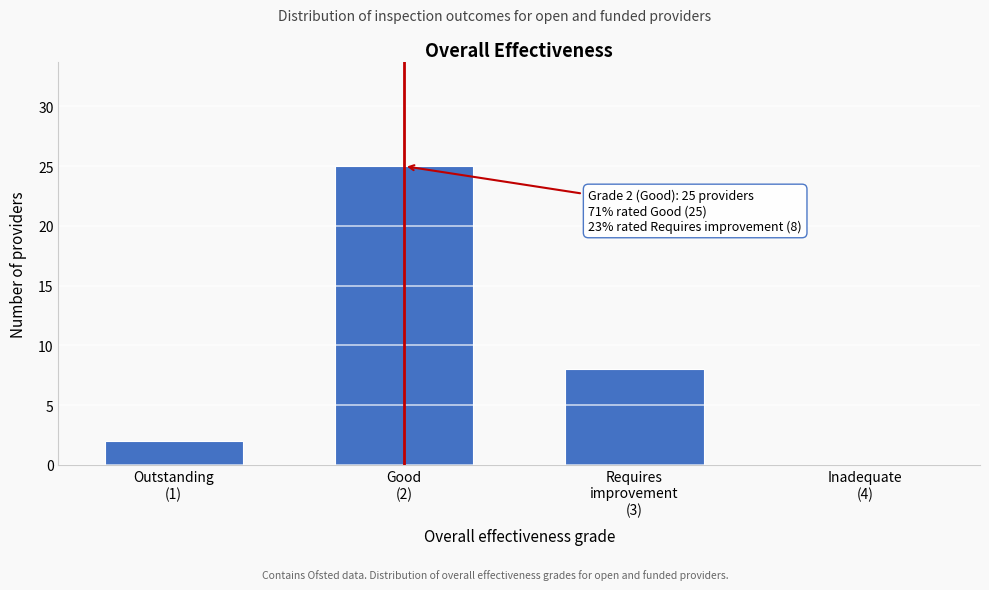

What is the greatest value displayed?

25